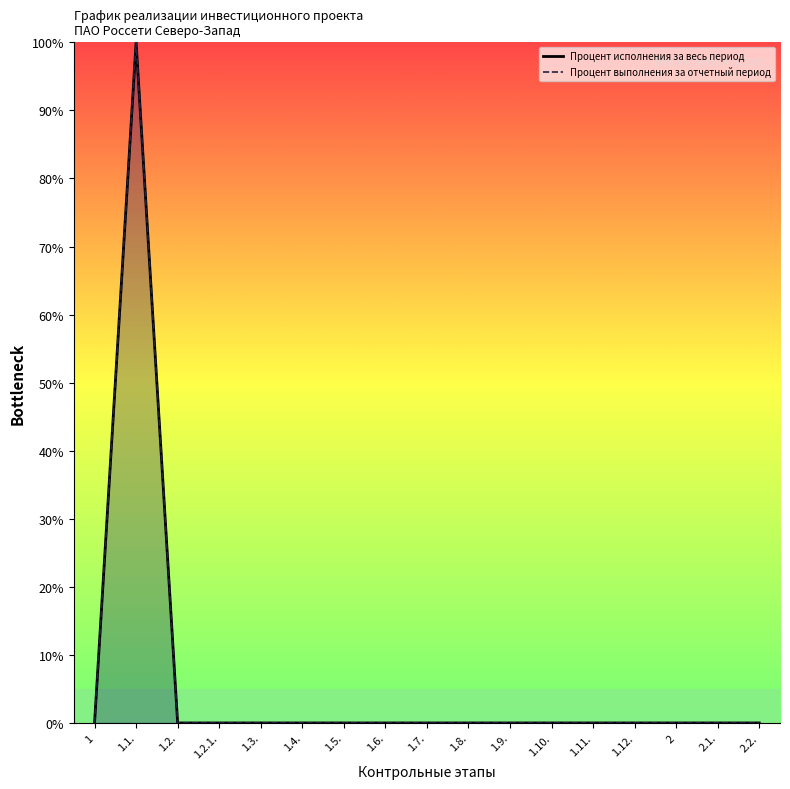

How many lines are shown in the chart?

2